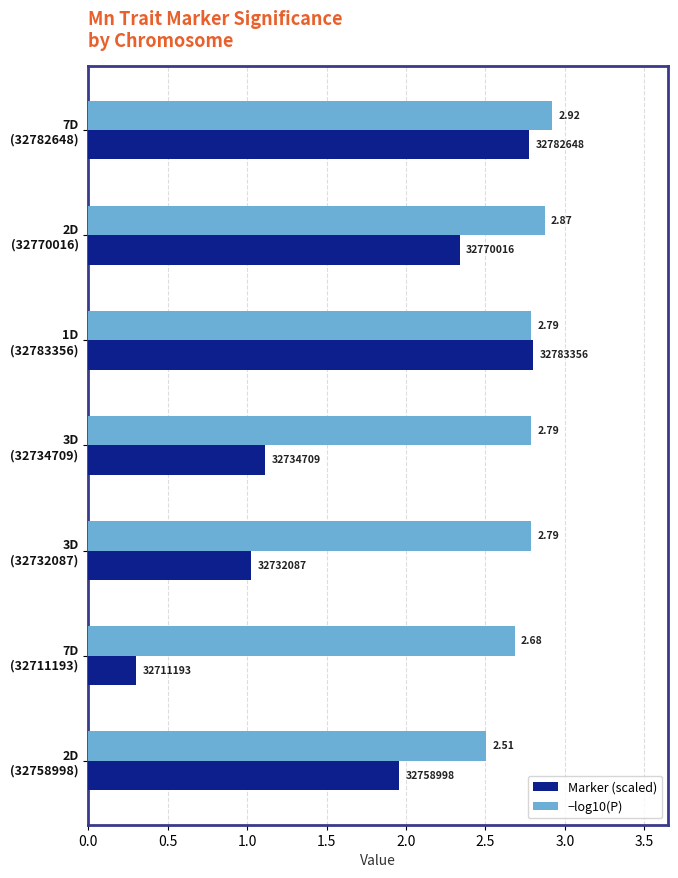

What is the sum of all −log10(P) values?

19.3